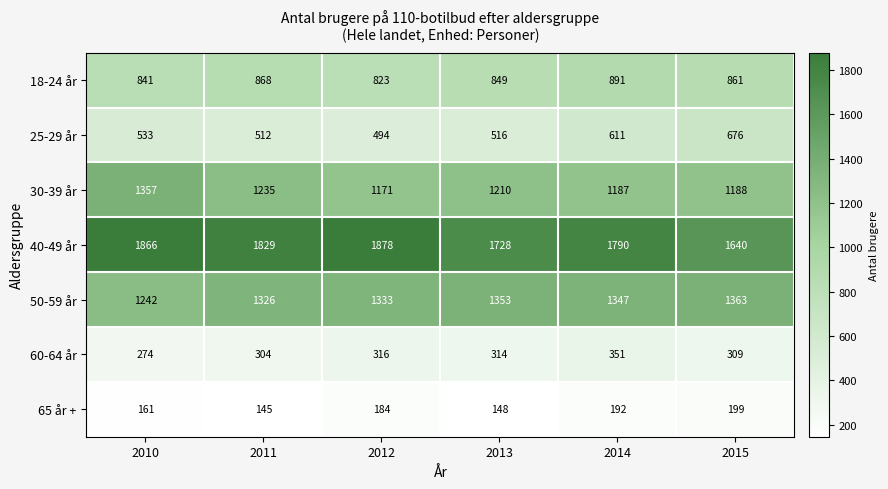

At which category does the chart reach its minimum across all series?

2011